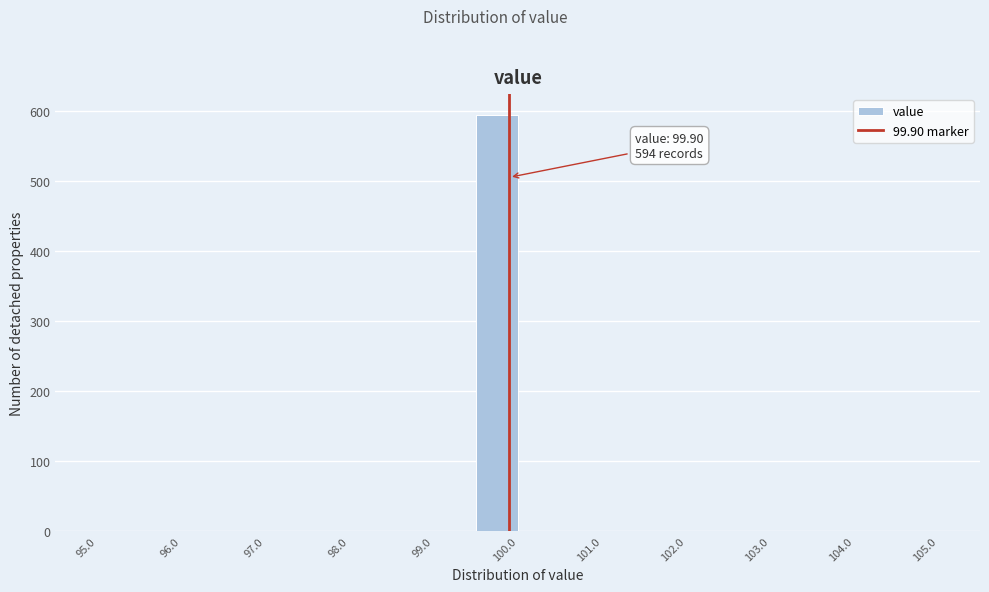

Which range on the x-axis has the tallest bar?

99.5 to 100.0